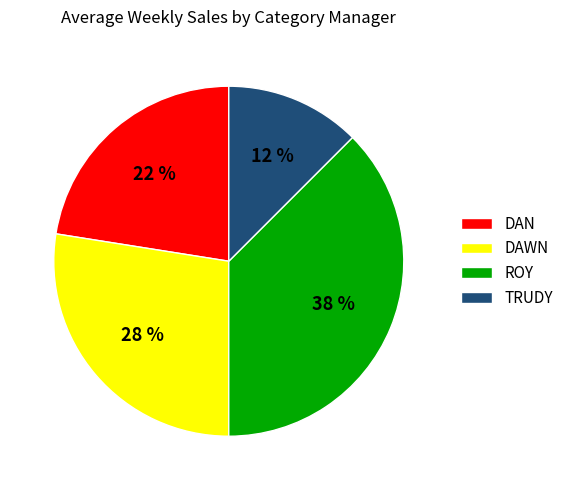

To the nearest percent, what is the average slice percentage?

25%